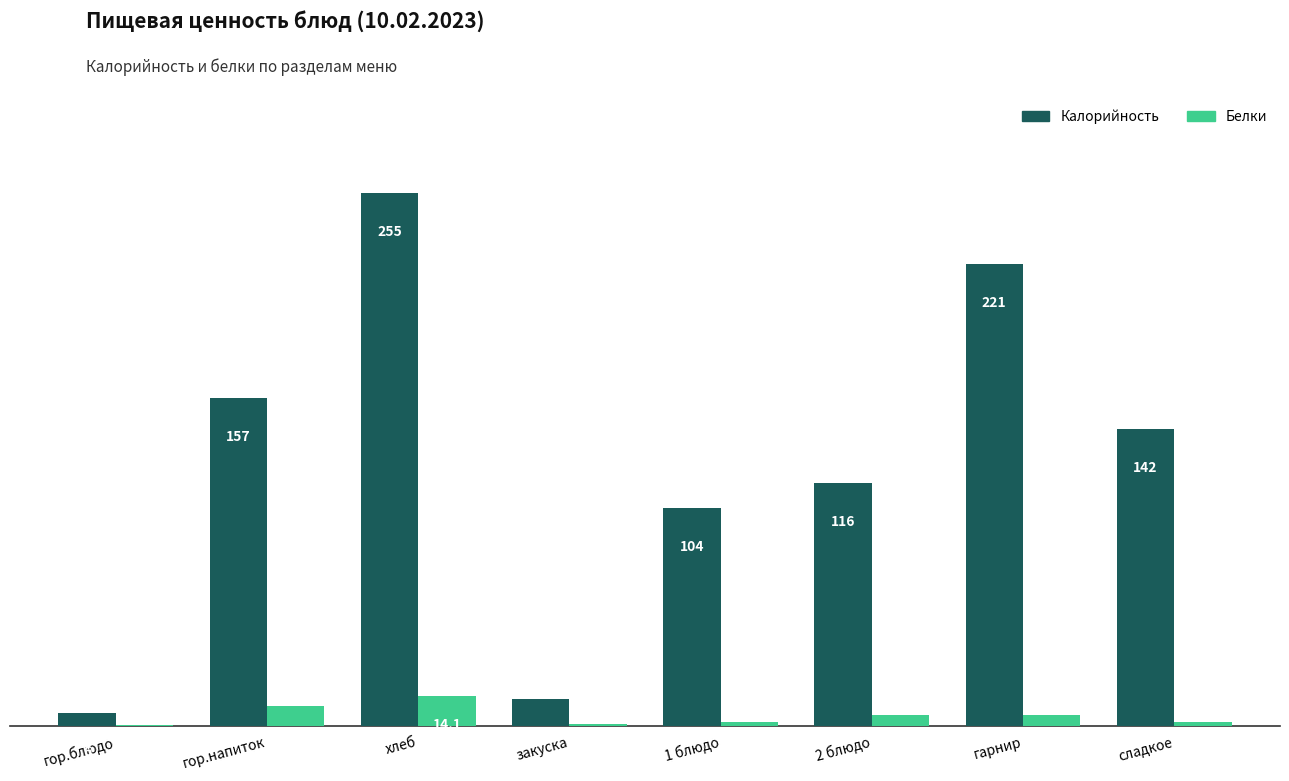

What is the highest value of the Калорийность series?

255.0